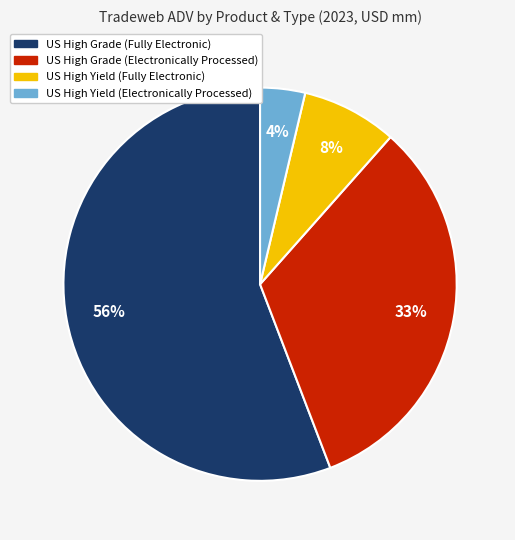

How many segments does this pie chart have?

4